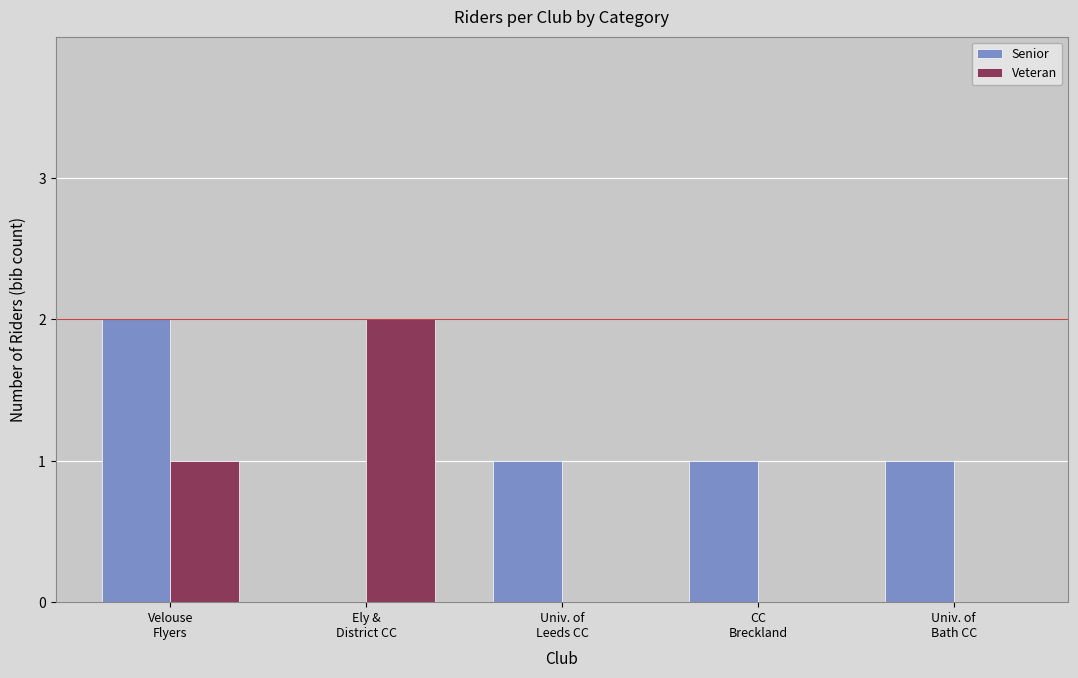

The Senior series shows 1 at CC
Breckland. True or false?

True